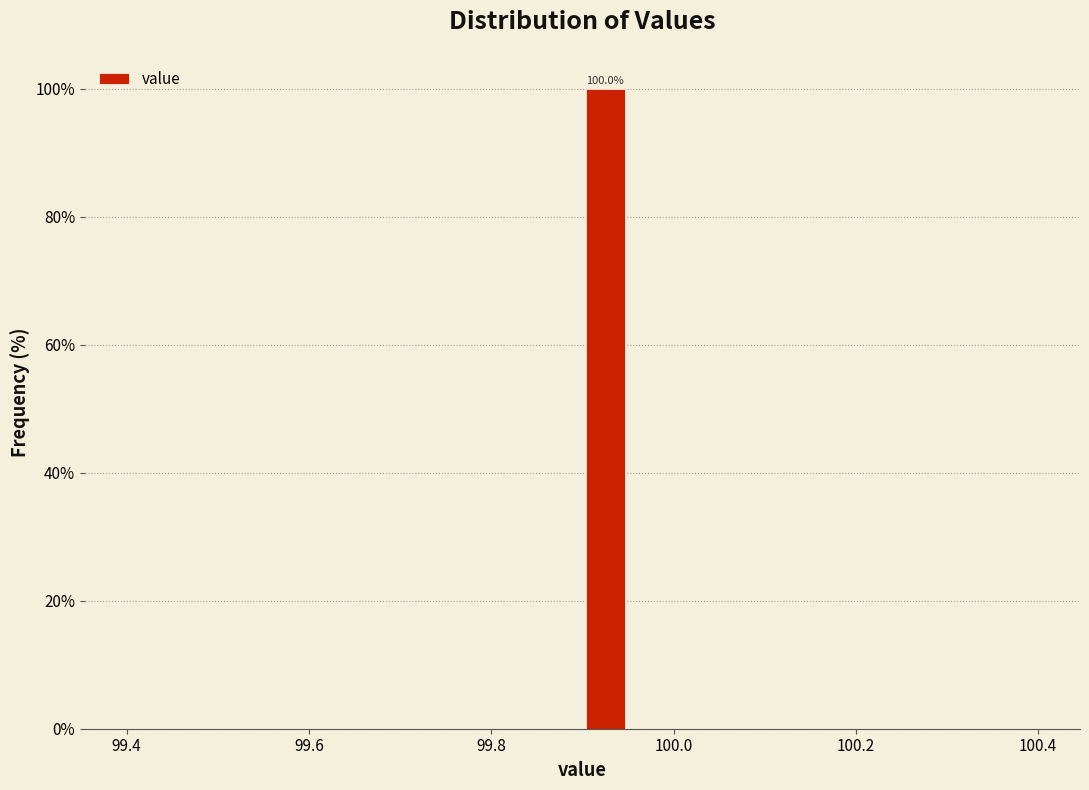

Read against the x-axis, roughly where is the centre of the tallest bar?

99.92